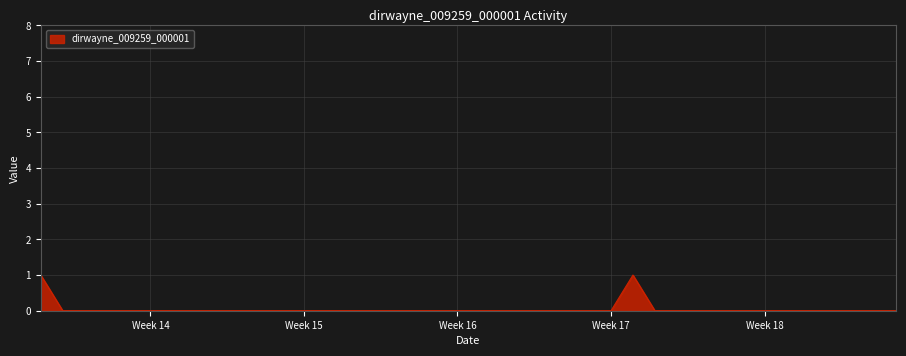

Where is the first local maximum?

2019-04-30